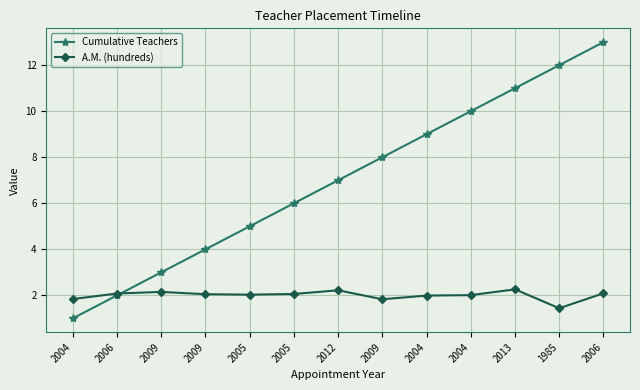

What is the difference between the second highest and minimum values in the A.M. (hundreds) series?

0.8